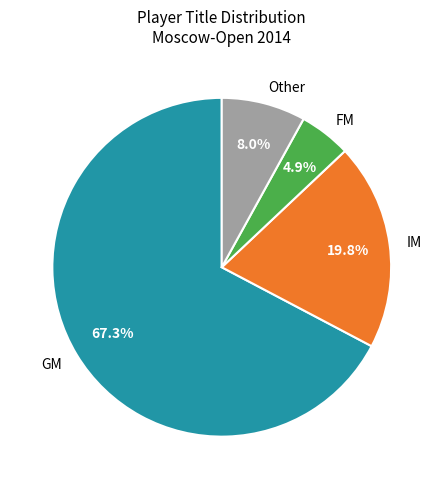

How many segments does this pie chart have?

4